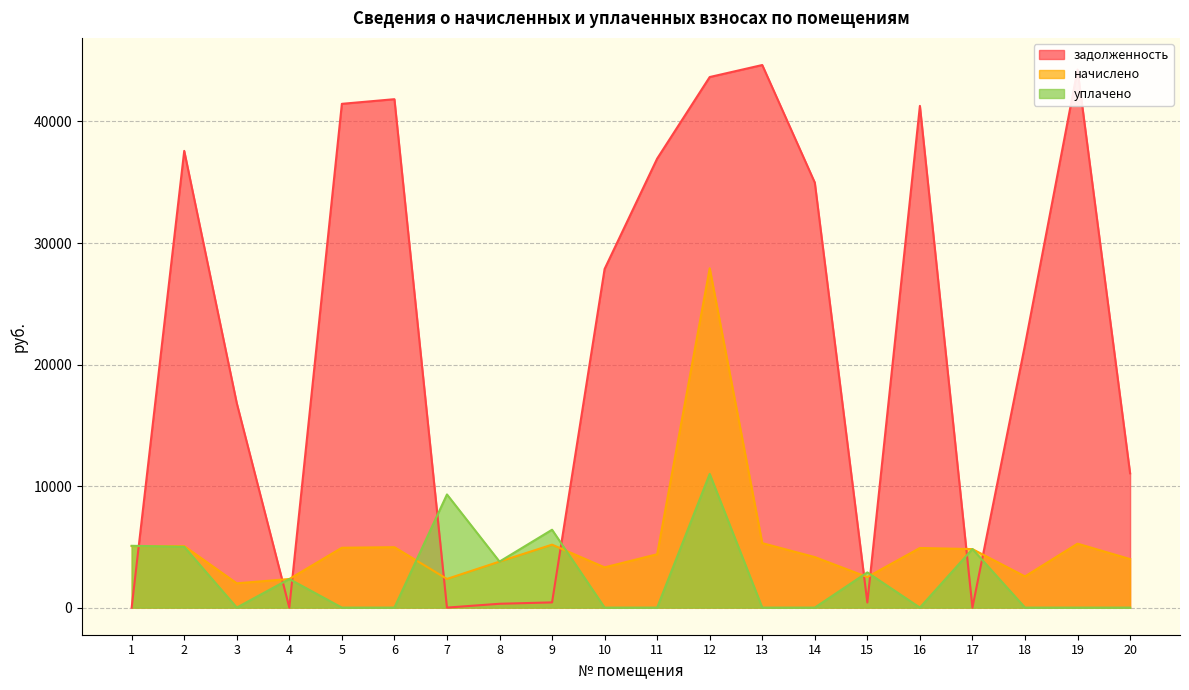

At which category does начислено reach its first local peak?

6